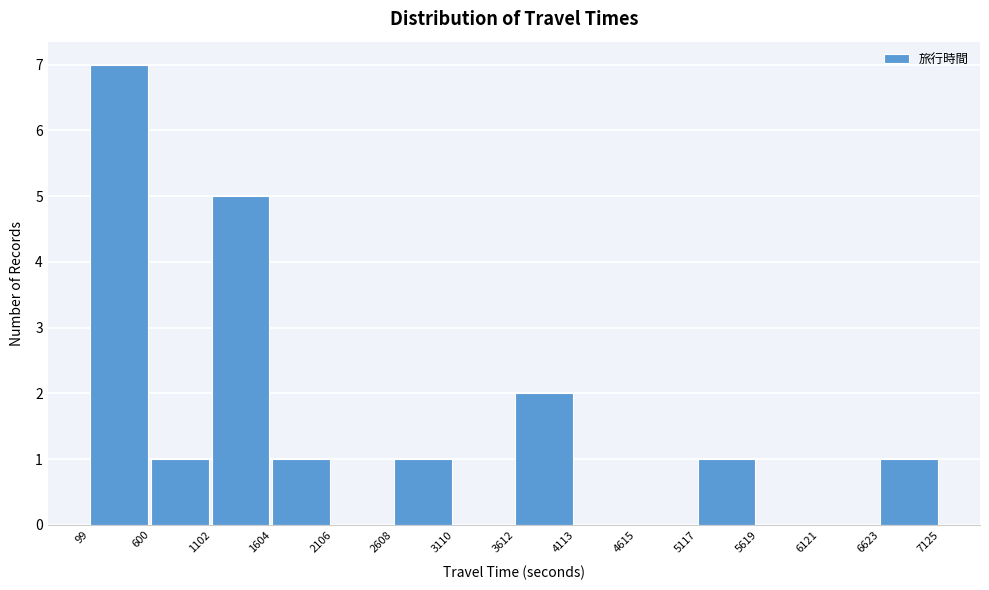

Reading left to right, list every bar in this chart as the range it spans on the x-axis followed by its height. The values are not printed on the chart, so give them approximately, as read against the axis.

99 to 600: 7
600 to 1102: 1
1102 to 1604: 5
1604 to 2106: 1
2106 to 2608: 0
2608 to 3110: 1
3110 to 3612: 0
3612 to 4113: 2
4113 to 4615: 0
4615 to 5117: 0
5117 to 5619: 1
5619 to 6121: 0
6121 to 6623: 0
6623 to 7125: 1